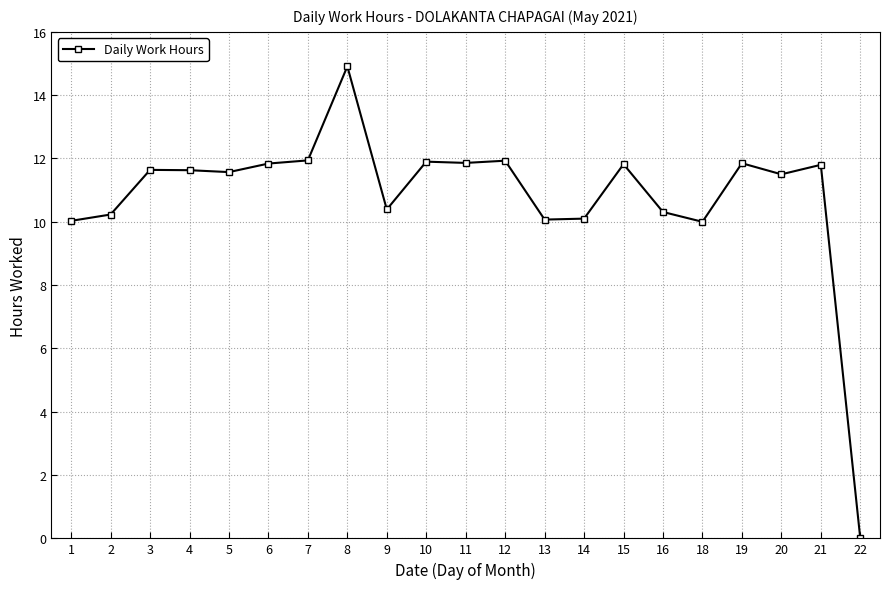

Where does the data first go above 11?

3